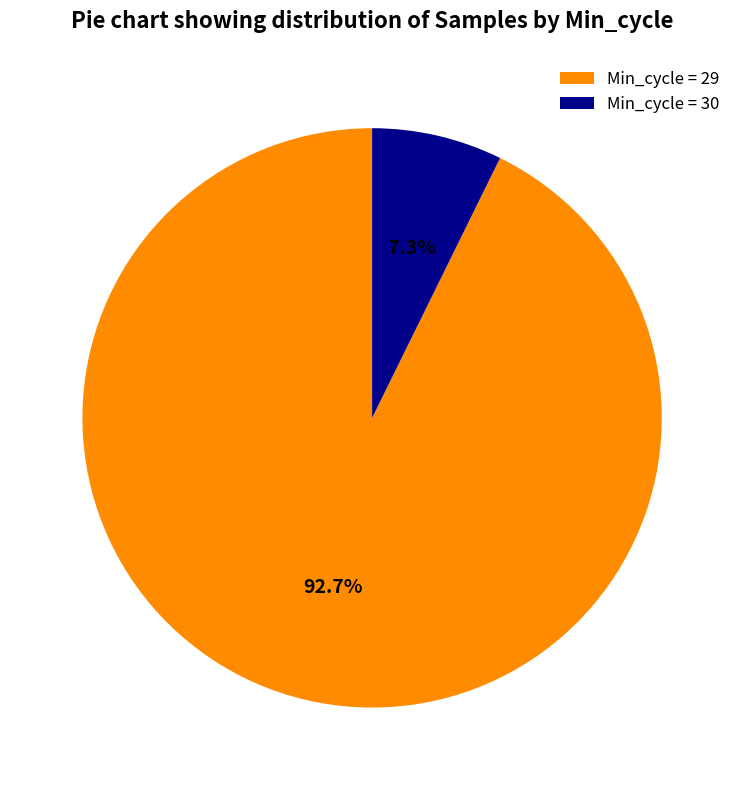

How many slices are in this pie chart?

2